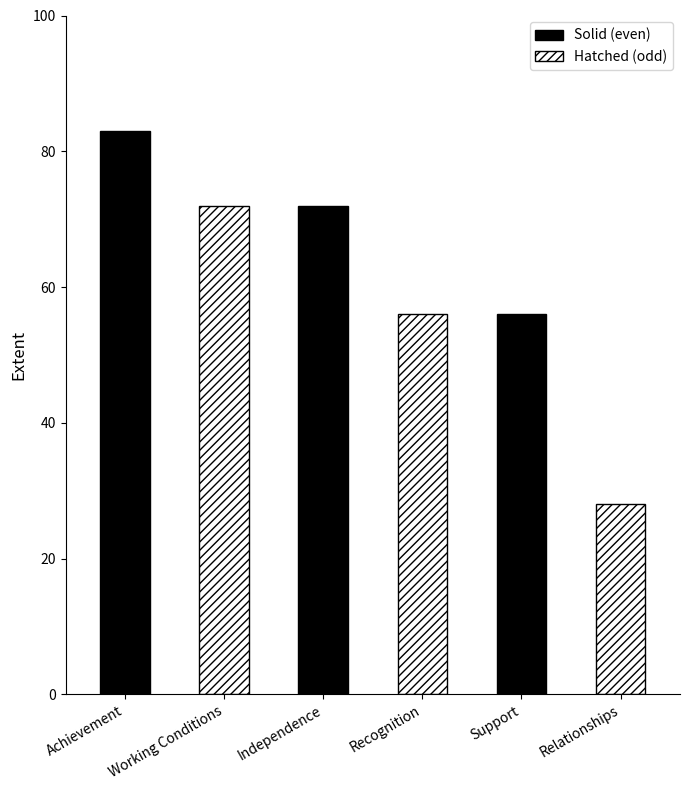

Reading left to right, what are all the values shown in this chart?

83	72	72	56	56	28